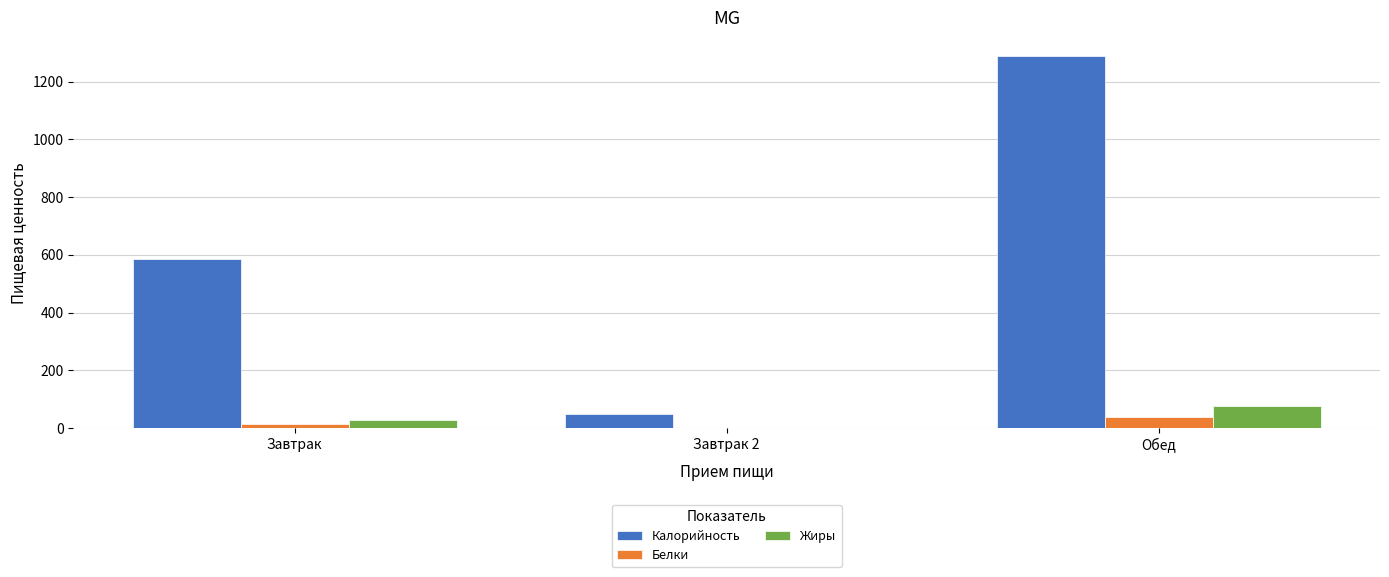

Are the bars horizontal?

No